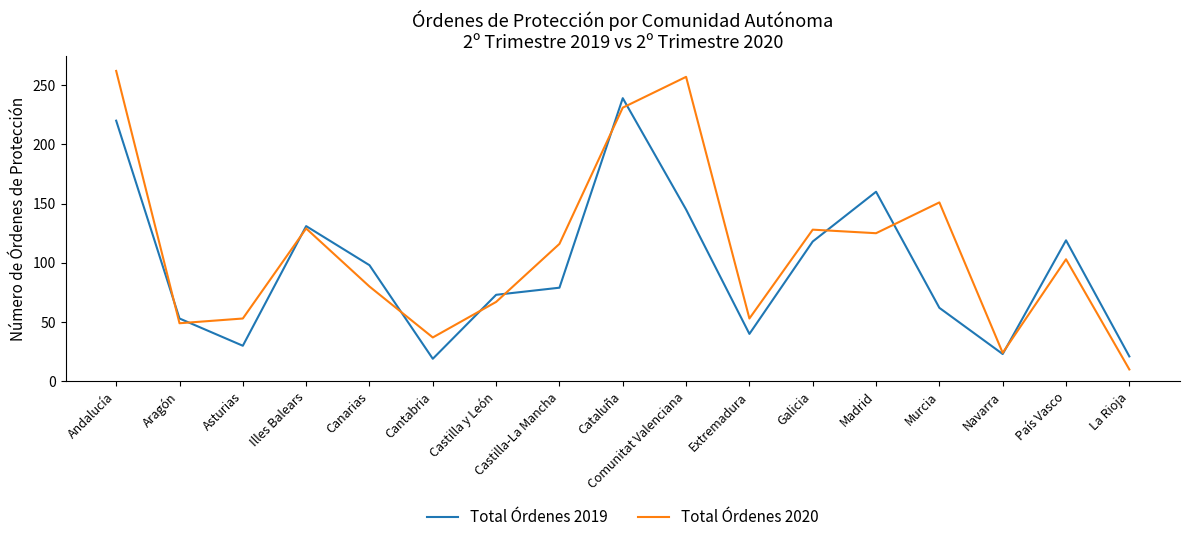

Which series ends up on top after the final intersection of Total Órdenes 2019 and Total Órdenes 2020?

Total Órdenes 2019